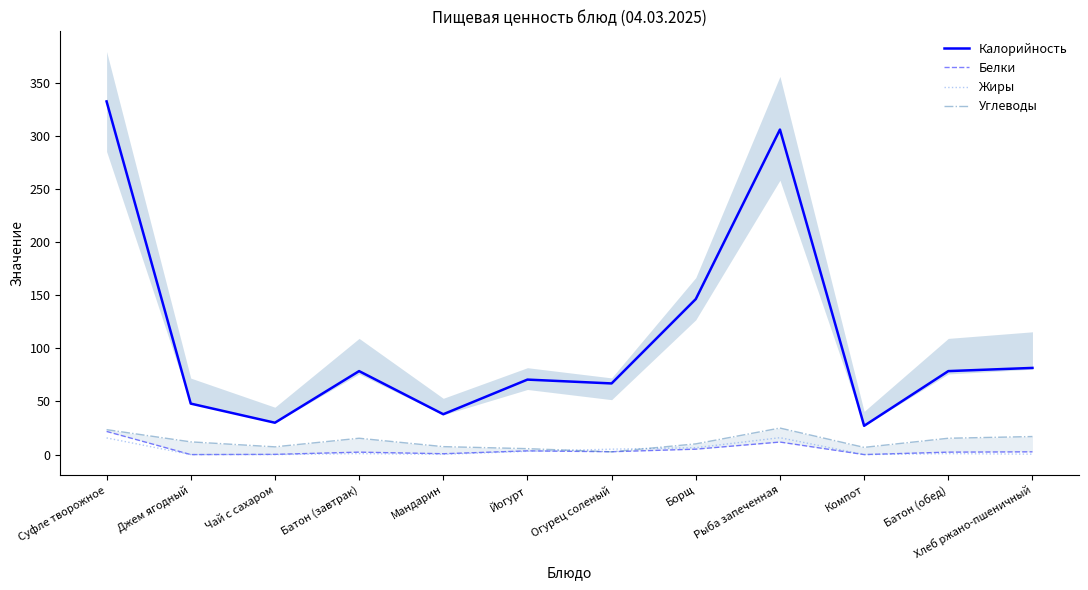

What is the value of the Углеводы point at the 3rd from the left?

7.3